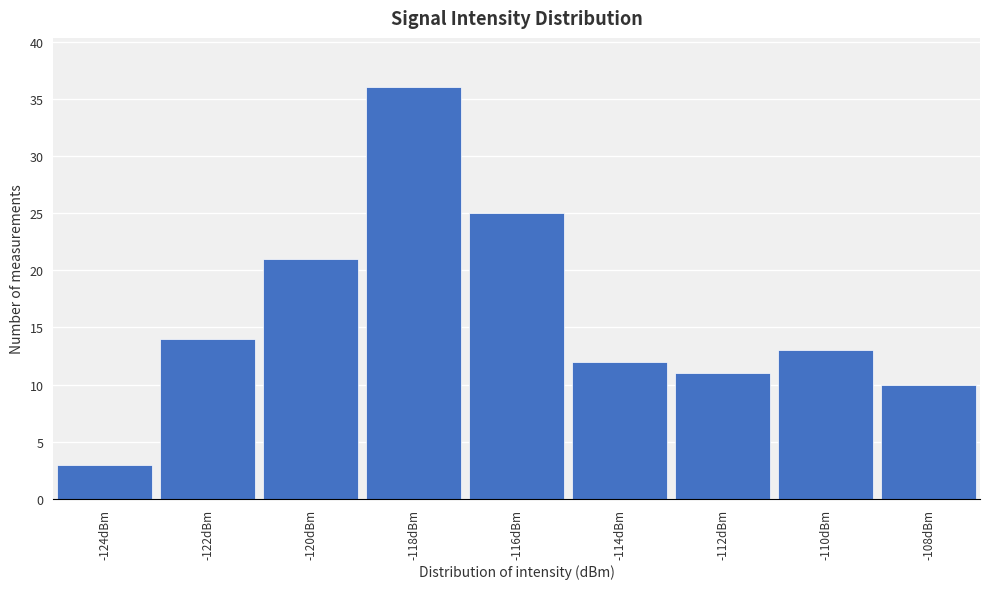

Reading right to left, transcribe all the data shown in this chart.

10	13	11	12	25	36	21	14	3